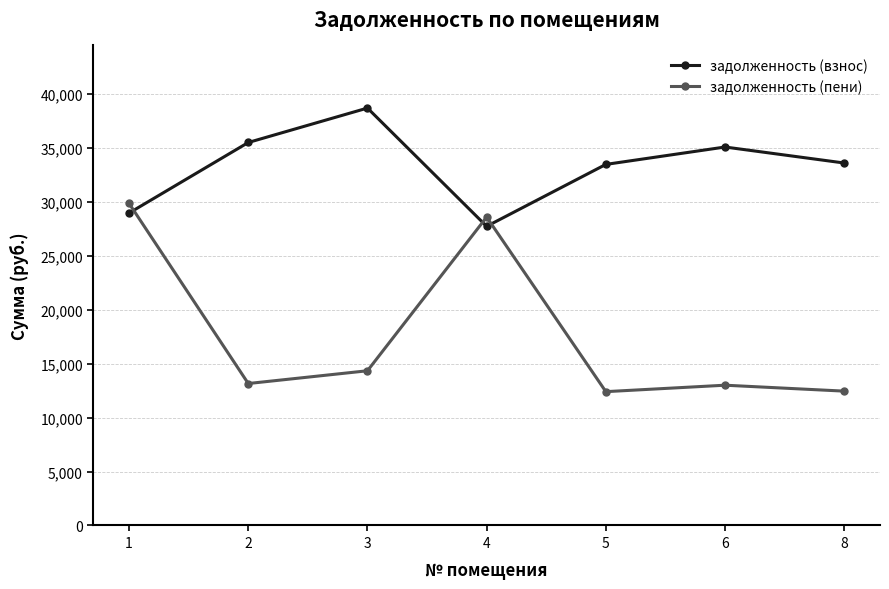

Where do задолженность (пени) and задолженность (взнос) first cross each other?

1 and 2